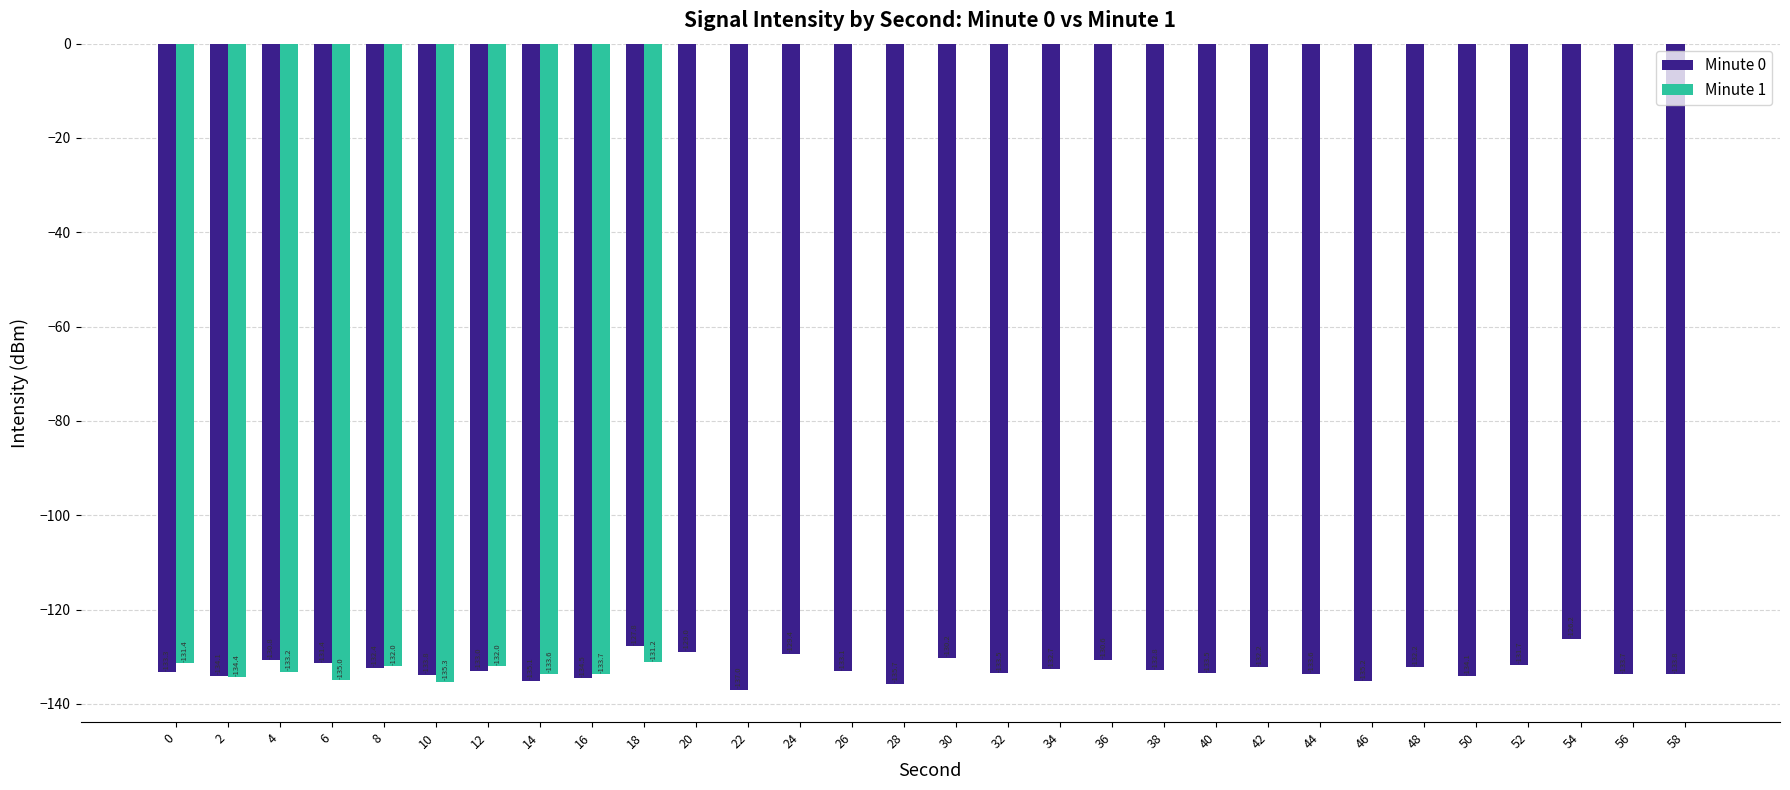

What is the total value across all series at 2?

-268.4